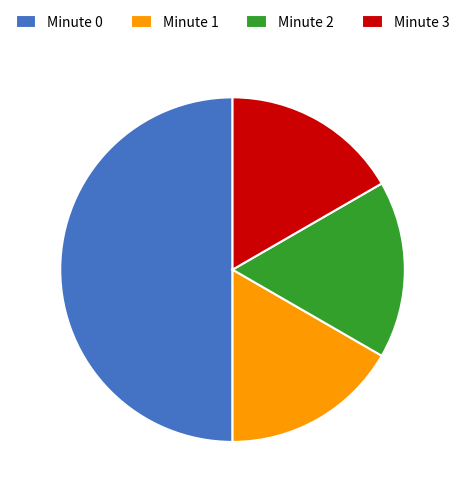

True or false: Minute 1 accounts for 17% of the total.

True